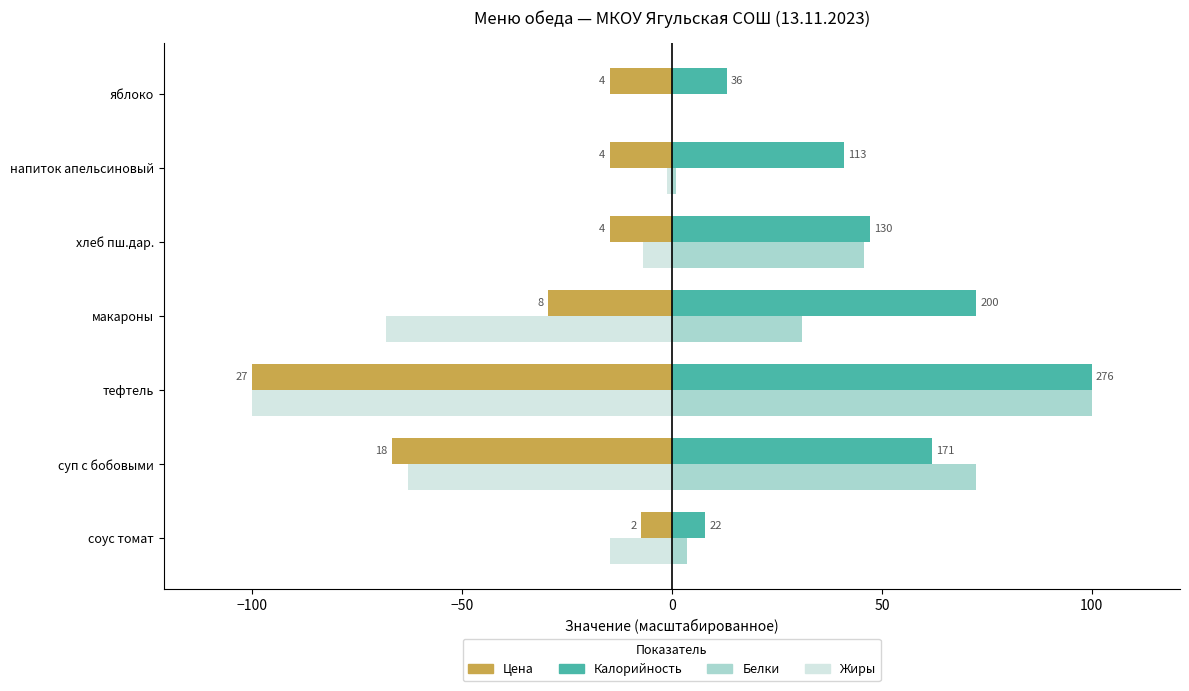

What are all the series names shown in the legend?

Цена, Калорийность, Белки, Жиры